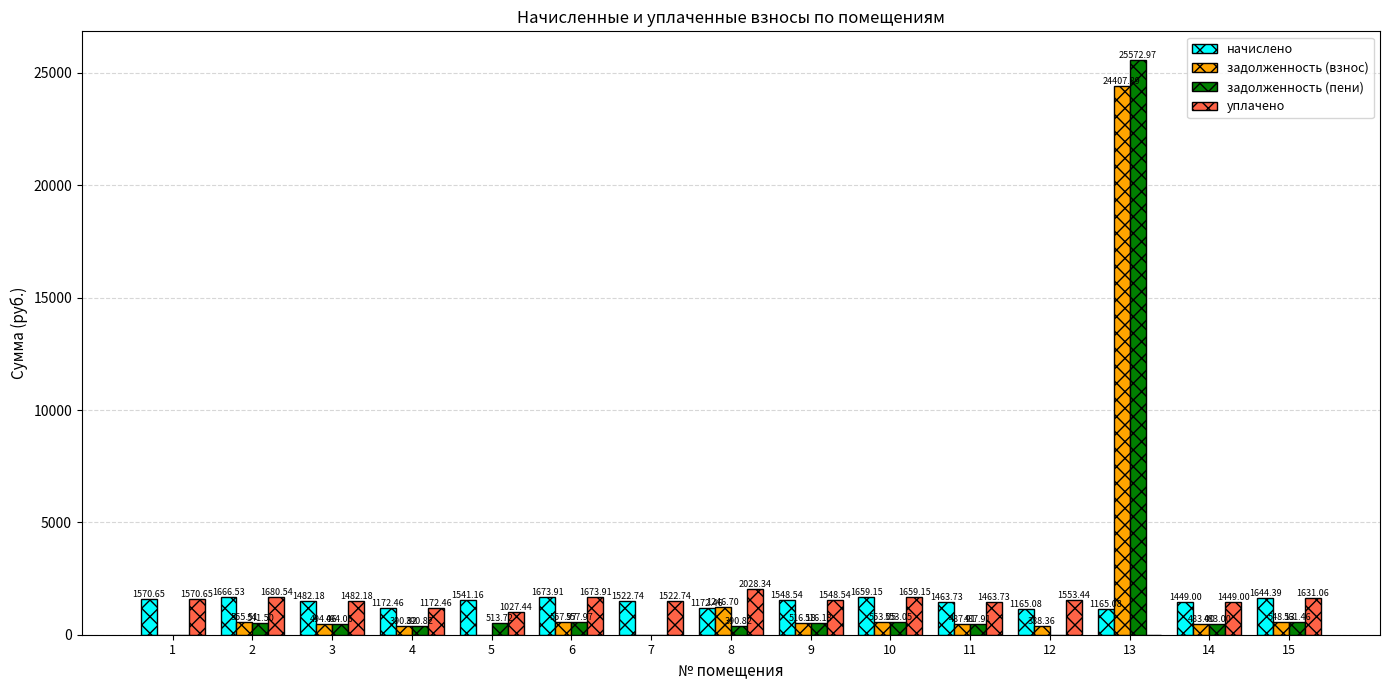

The задолженность (пени) series shows 17438.5 at 12. True or false?

False